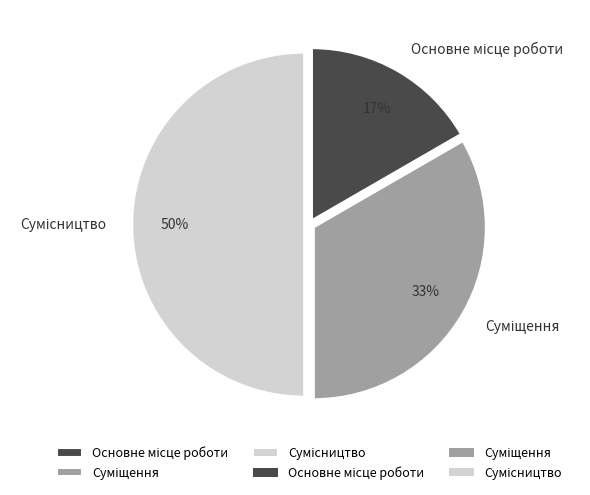

To the nearest percent, what is the average slice percentage?

33%